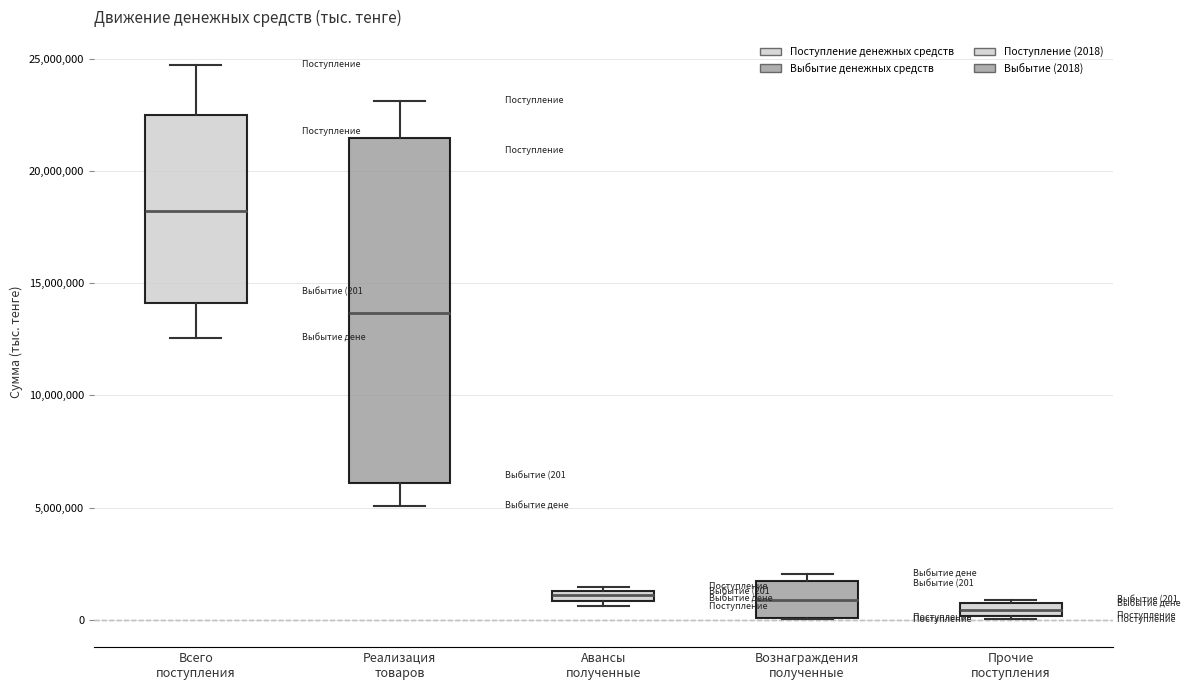

Which box is the tallest, from its lower edge to its upper edge?

Реализация товаров